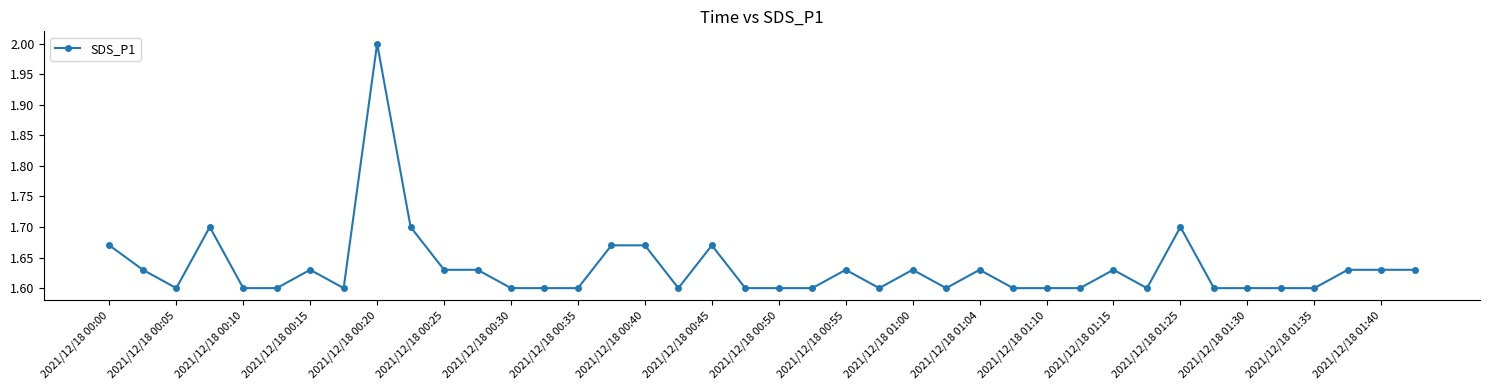

What is the difference between the maximum and second lowest values?

0.4